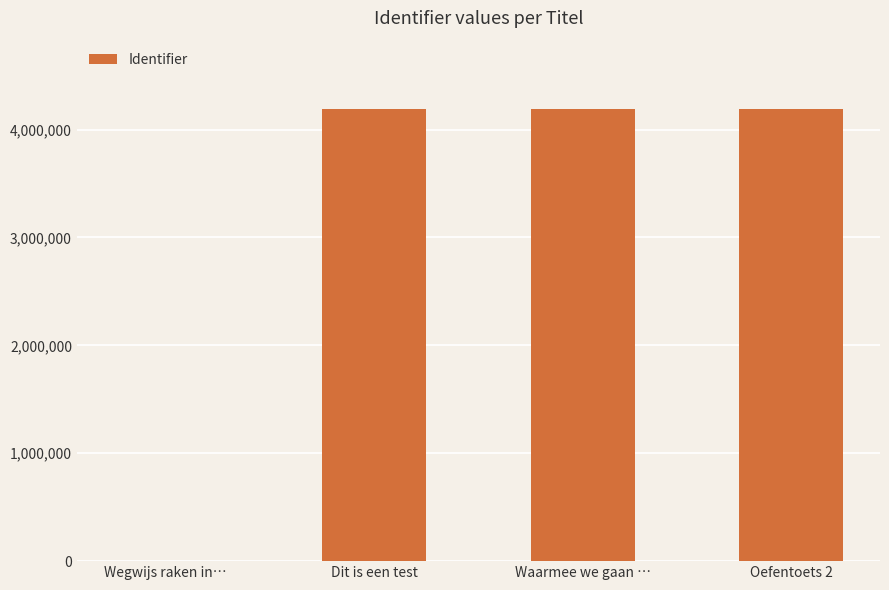

Is it true that the value at Waarmee we gaan … is 1975450?

False